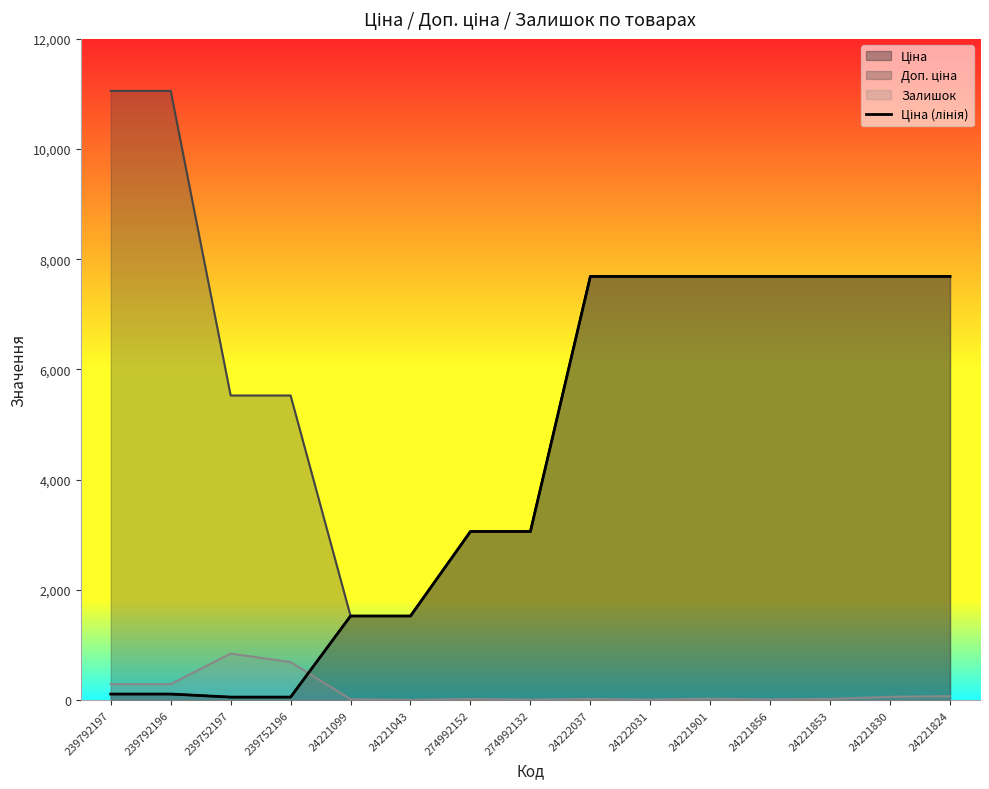

Reading left to right, extract all data points from this chart.

110.5	110.5	55.3	55.3	1526.8	1526.8	3059.7	3059.7	7688.0	7688.0	7688.0	7688.0	7688.0	7688.0	7688.0